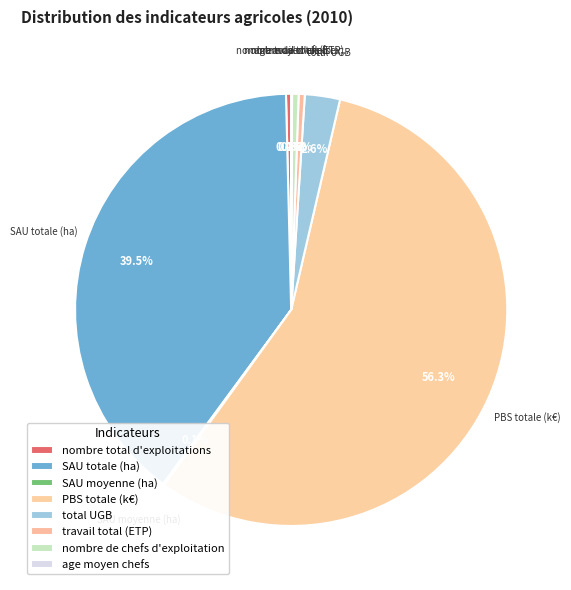

The travail total (ETP) slice represents 11% of the pie. True or false?

False